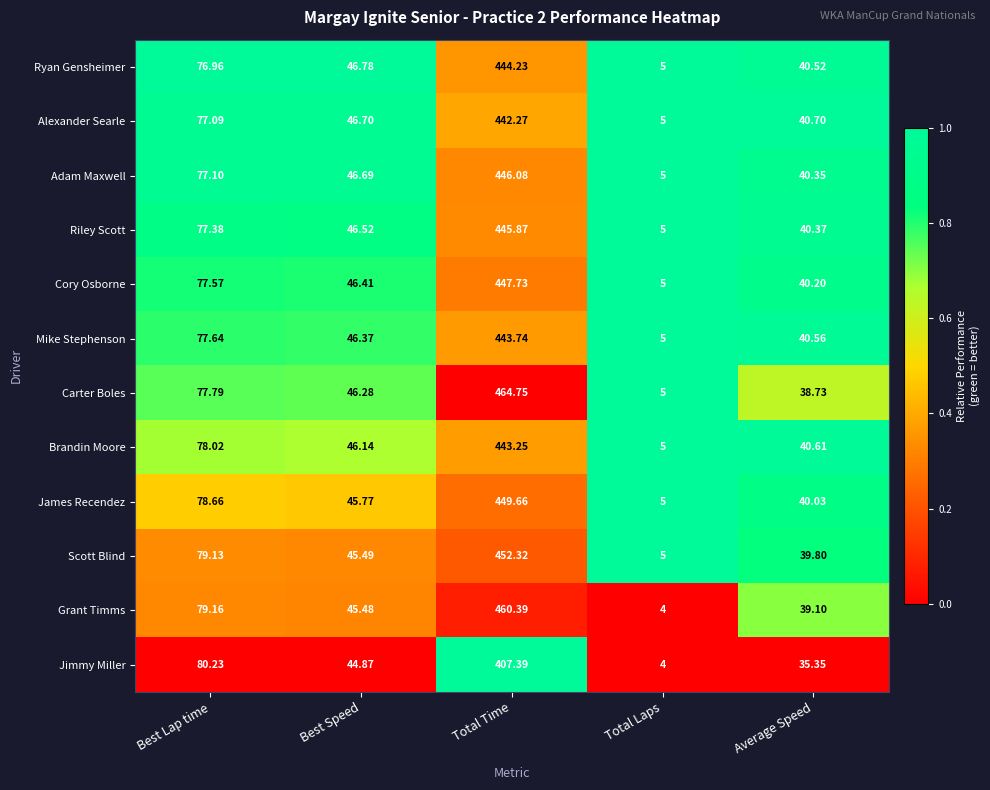

How many series are shown in this chart?

12